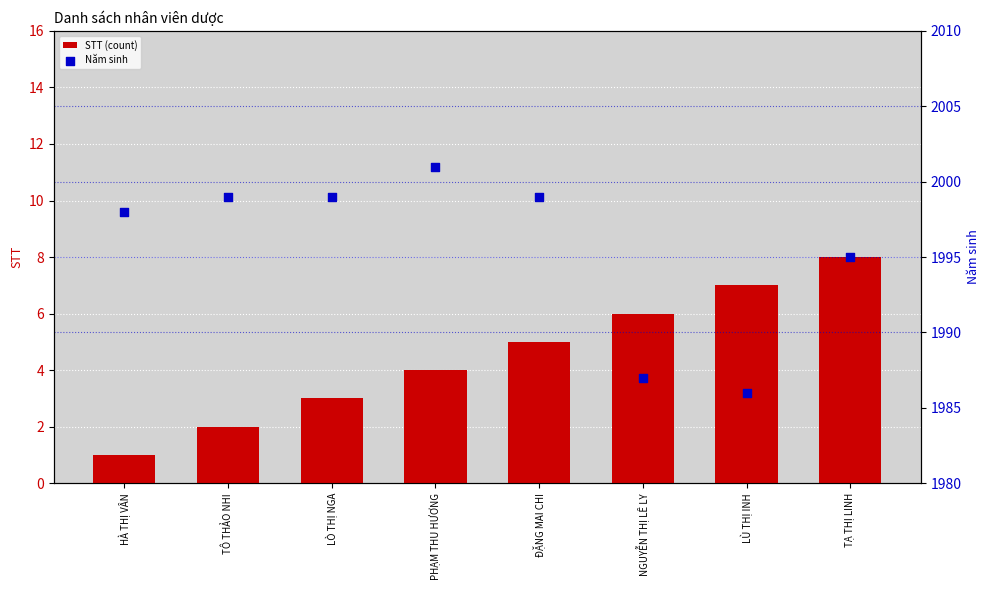

Which series reaches the minimum Y coordinate?

STT (count)